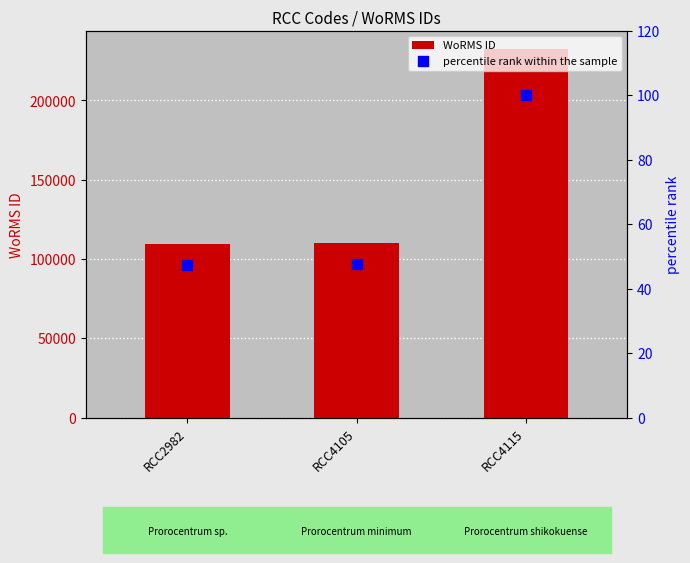

At how many categories does at least one series exceed 133418?

1